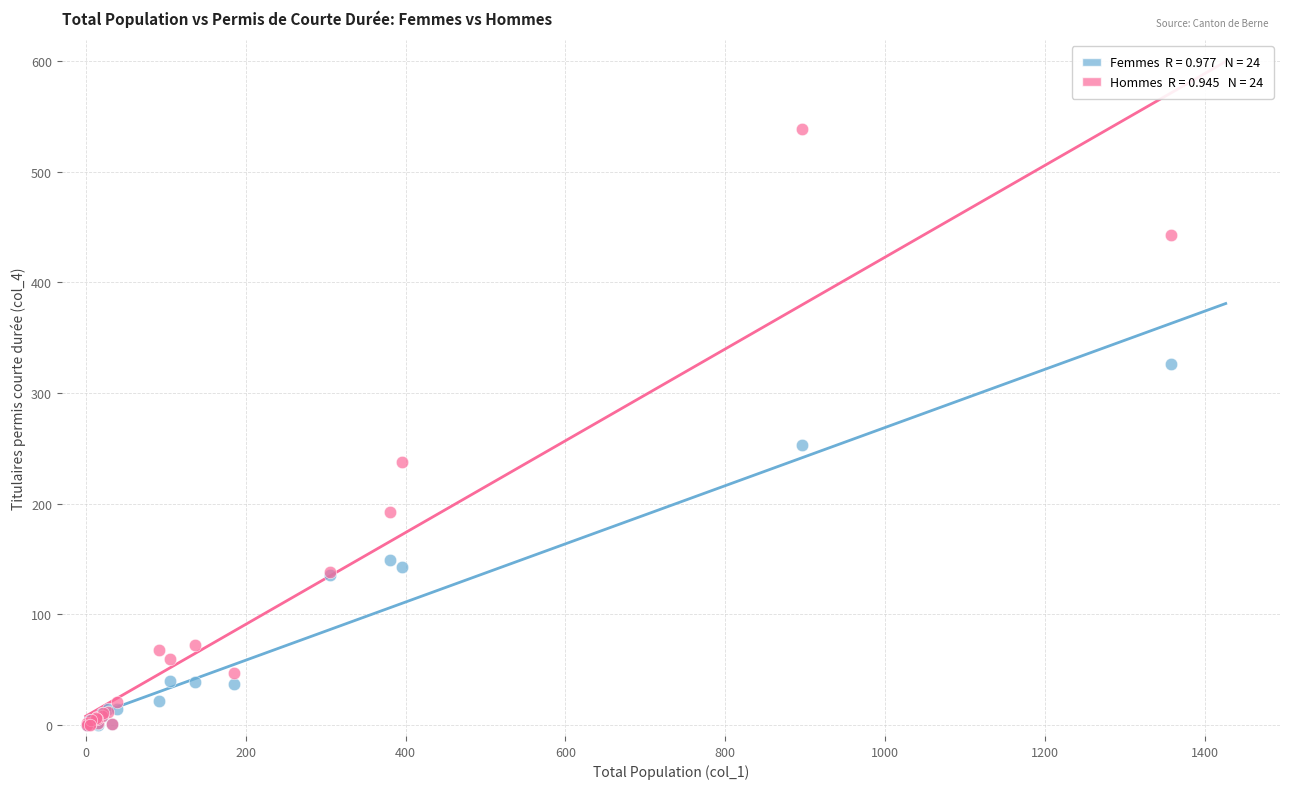

Across all series, what Y value is closest to 269?

253